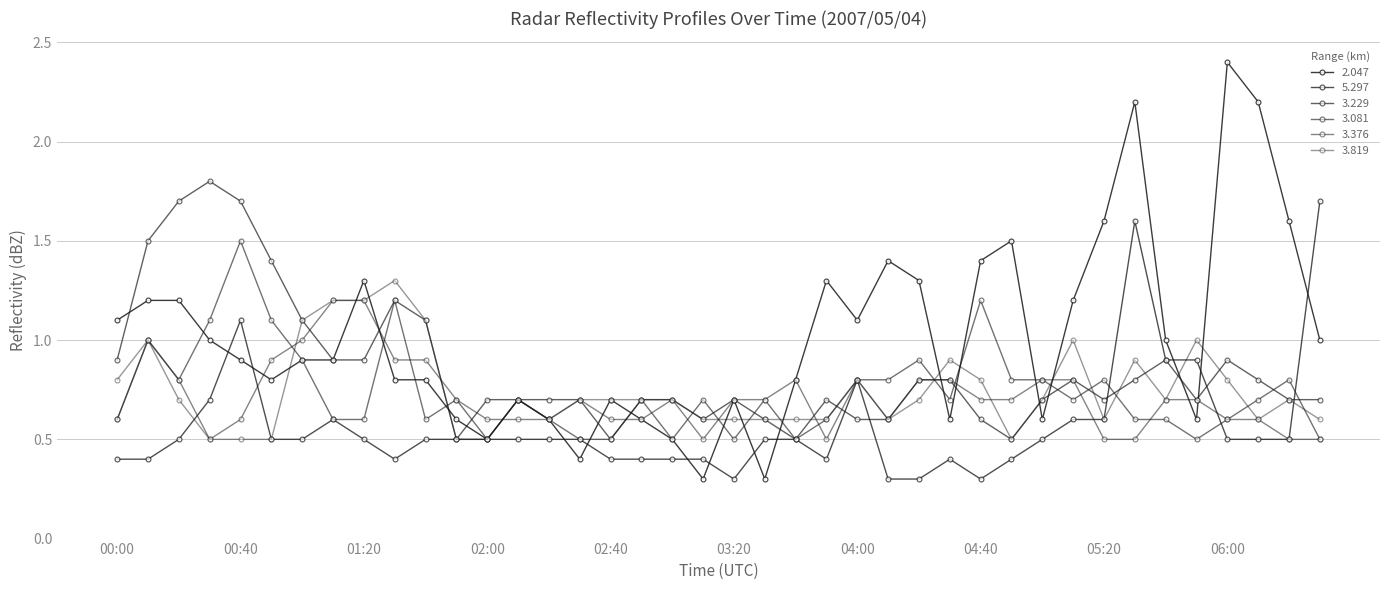

Is this an area chart (filled region under the line)?

No